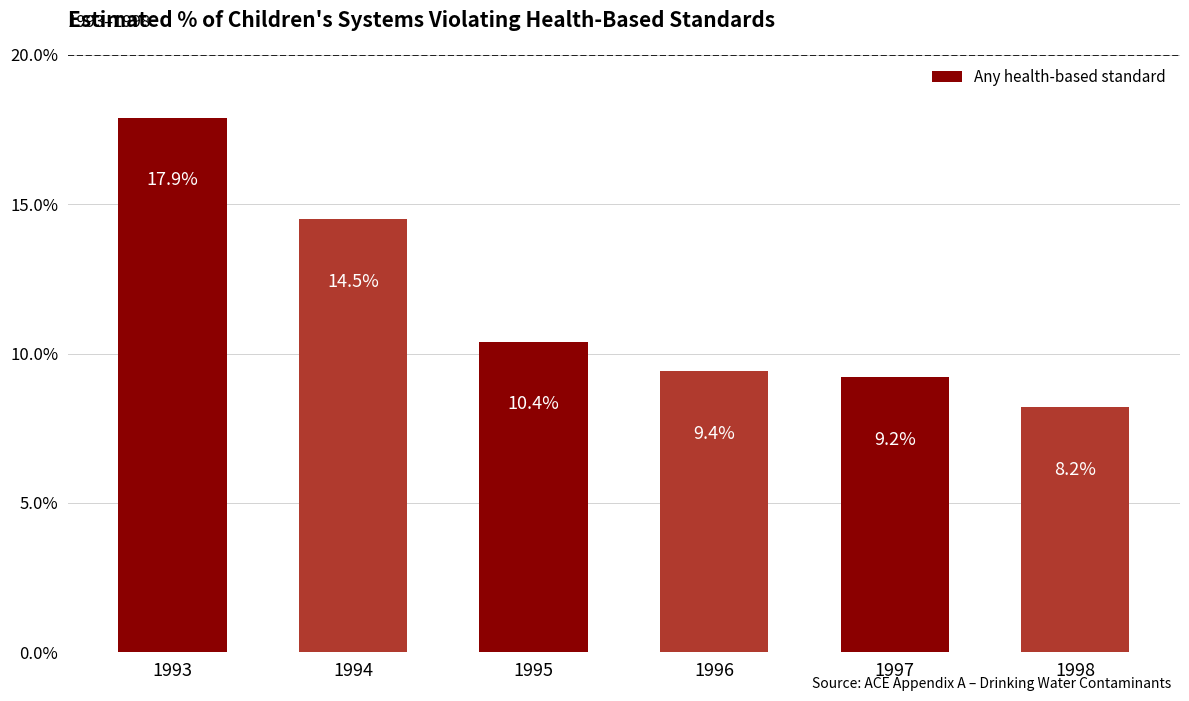

The chart shows a value of 12.8 at 1996. True or false?

False